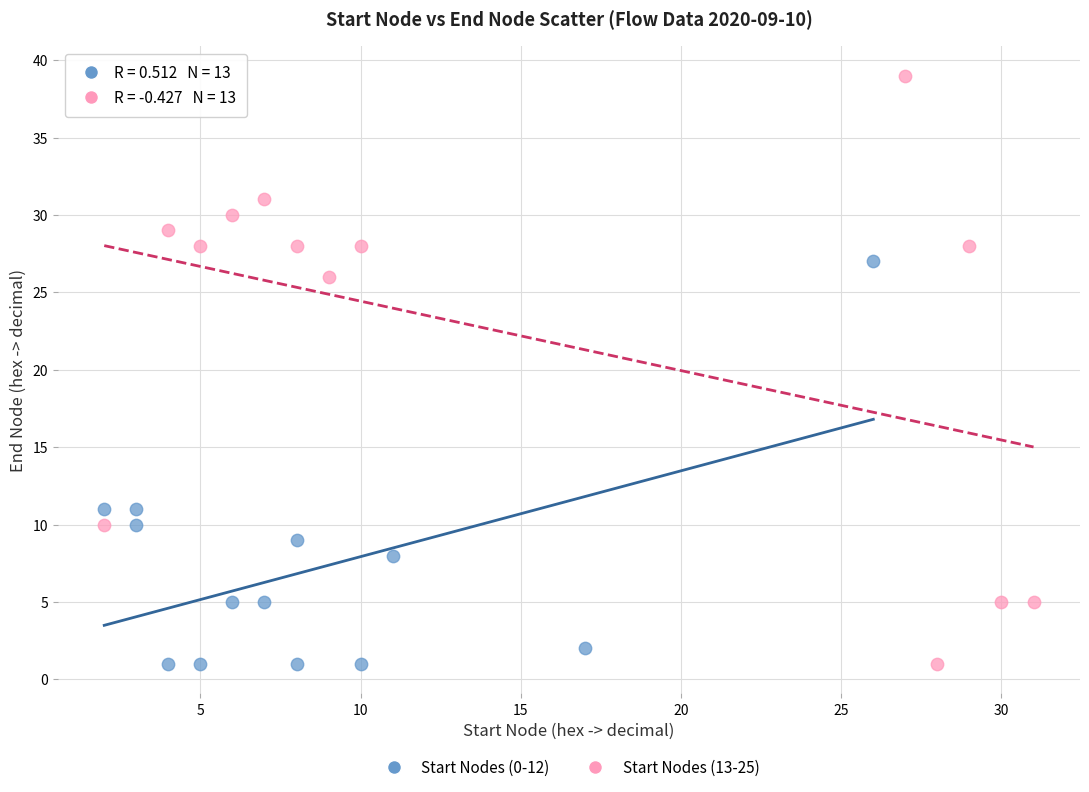

Which series has the widest spread of Y values?

Start Nodes (13-25)